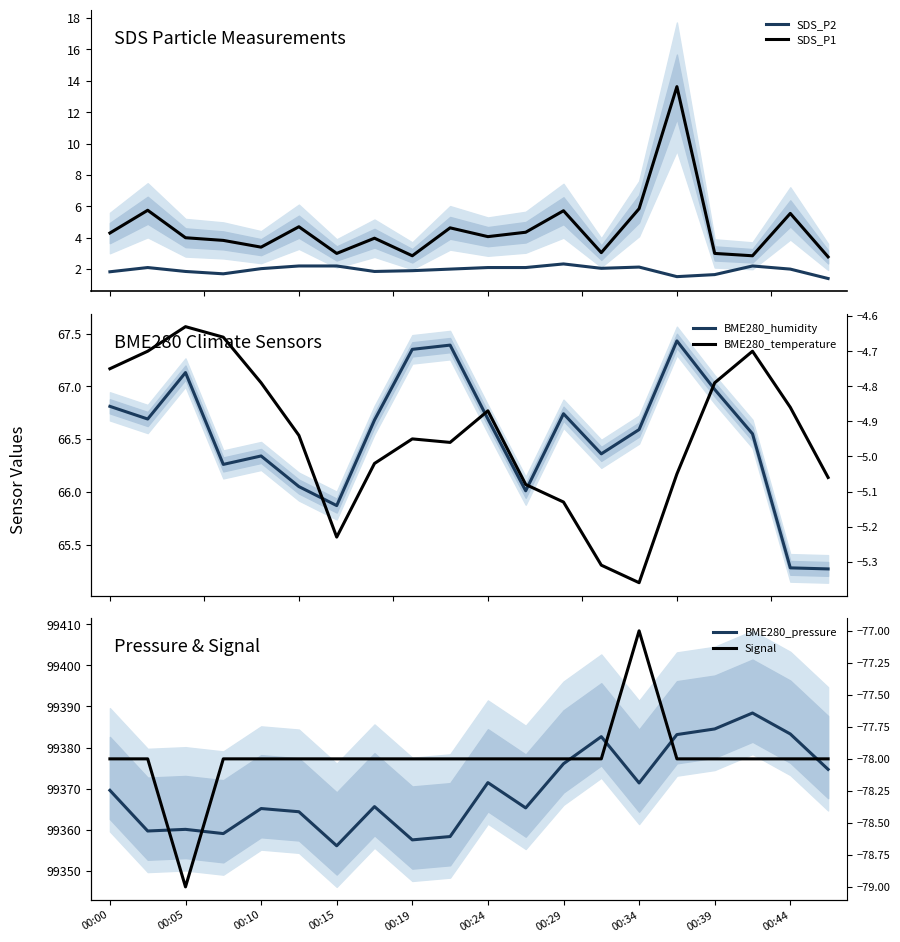

True or false: SDS_P1 and BME280_humidity intersect in this chart.

False